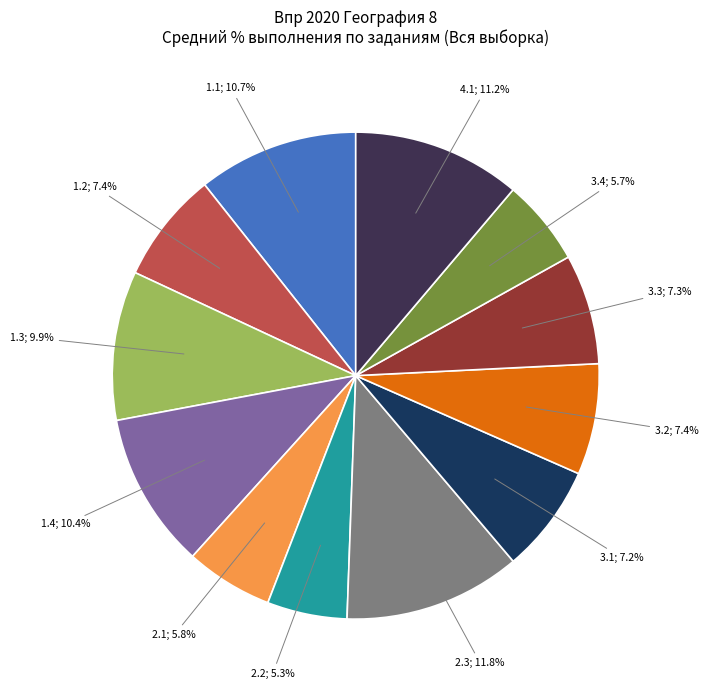

Does any single category account for the majority?

No